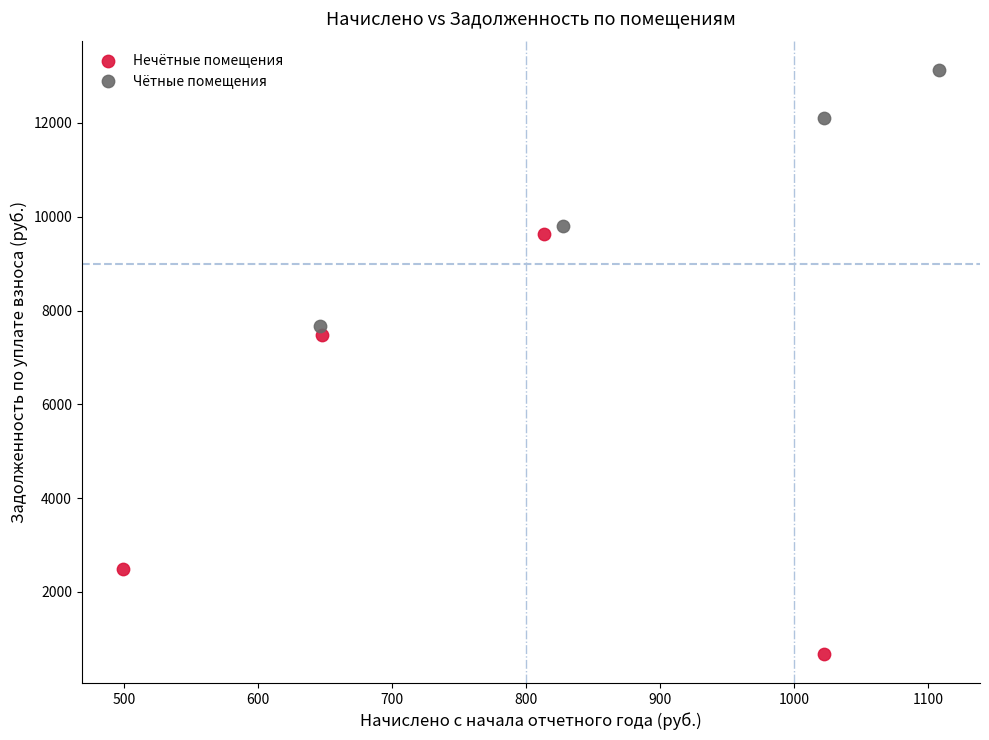

Which series reaches the minimum Y coordinate?

Нечётные помещения